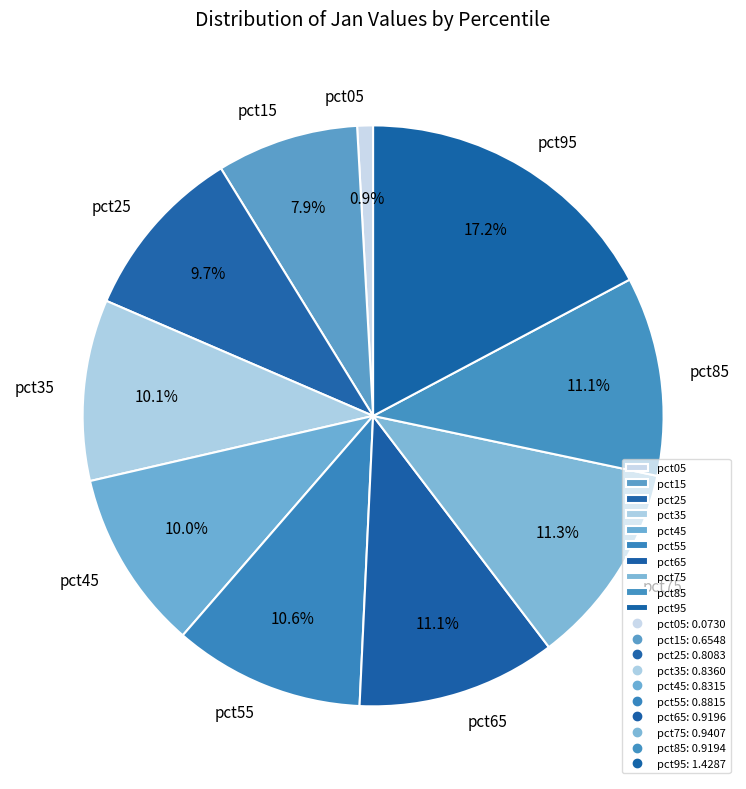

Which has a higher value, pct95 or pct85?

pct95